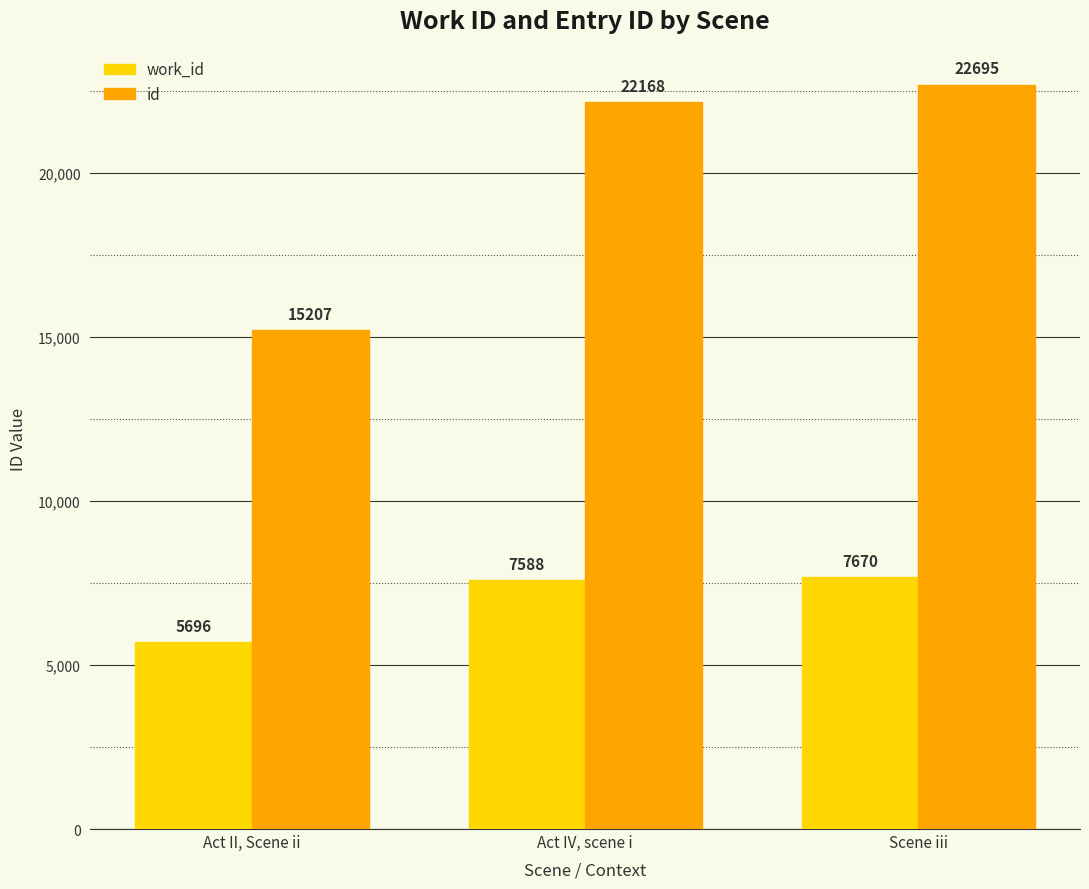

List the series in order of their overall mean, highest first.

id, work_id